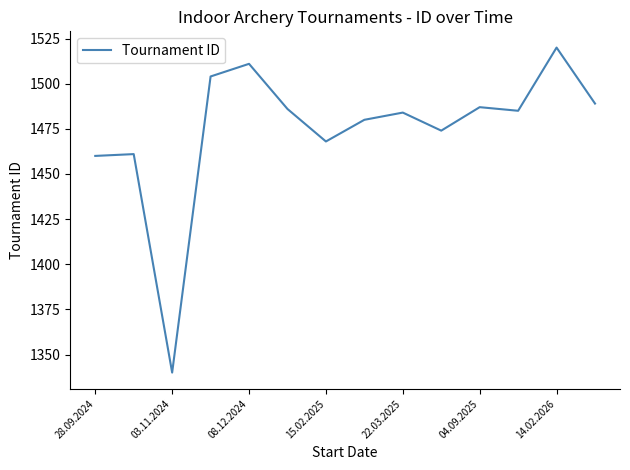

What is the greatest value displayed?

1520